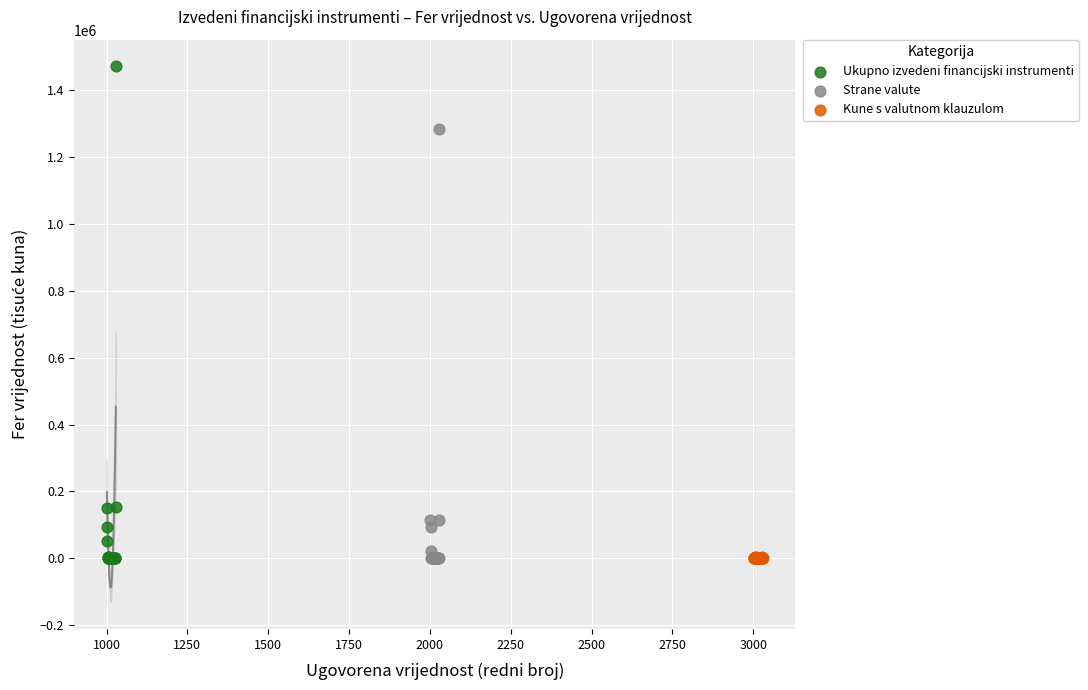

Which series reaches the maximum Y coordinate?

Ukupno izvedeni financijski instrumenti